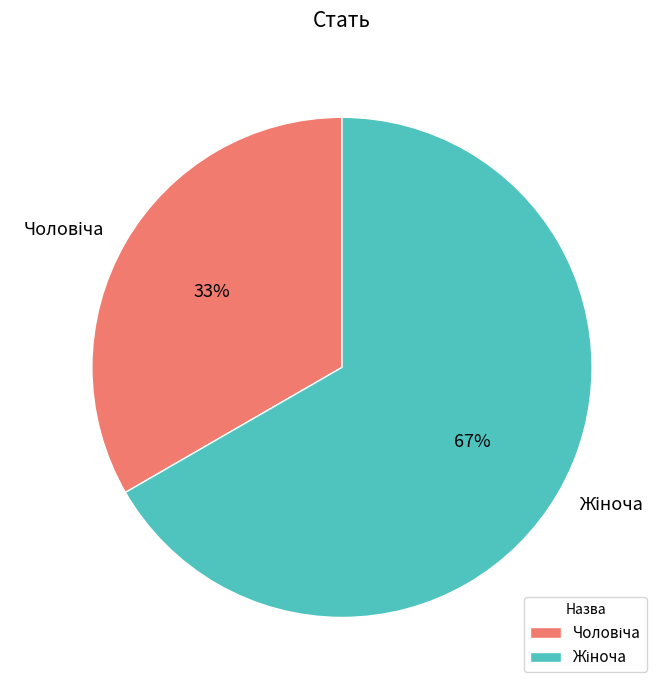

Is there any slice that represents more than half of the pie?

Yes